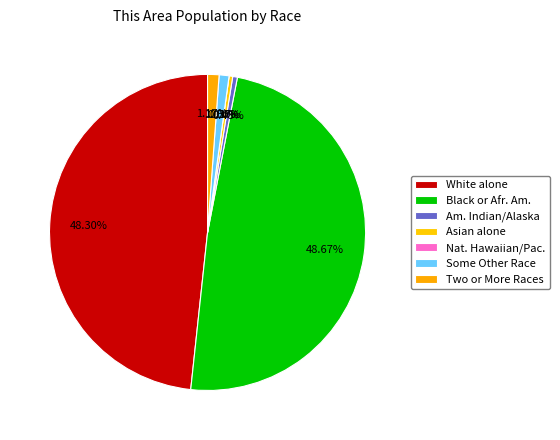

Does Black or African American alone account for over 50% of the chart?

No